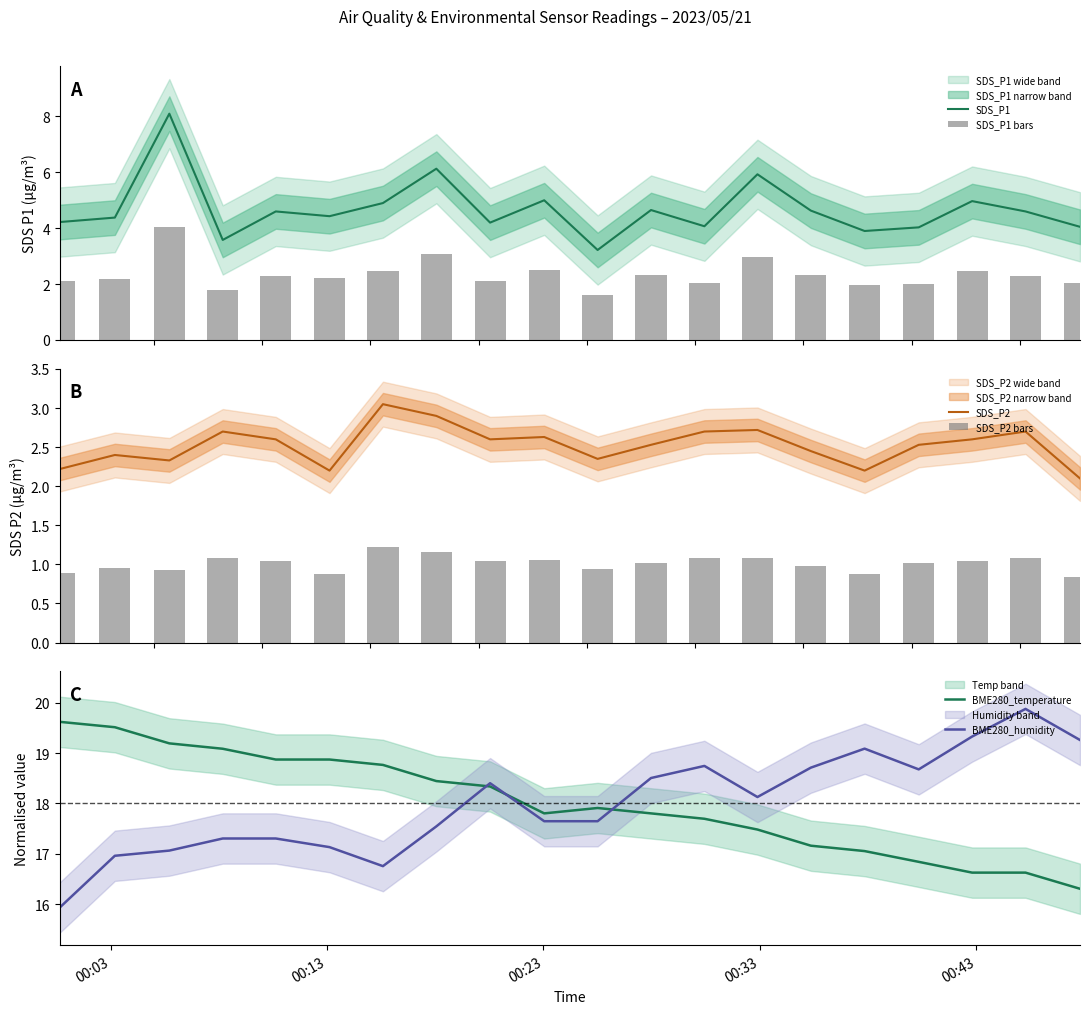

At how many categories does at least one series exceed 11?

20